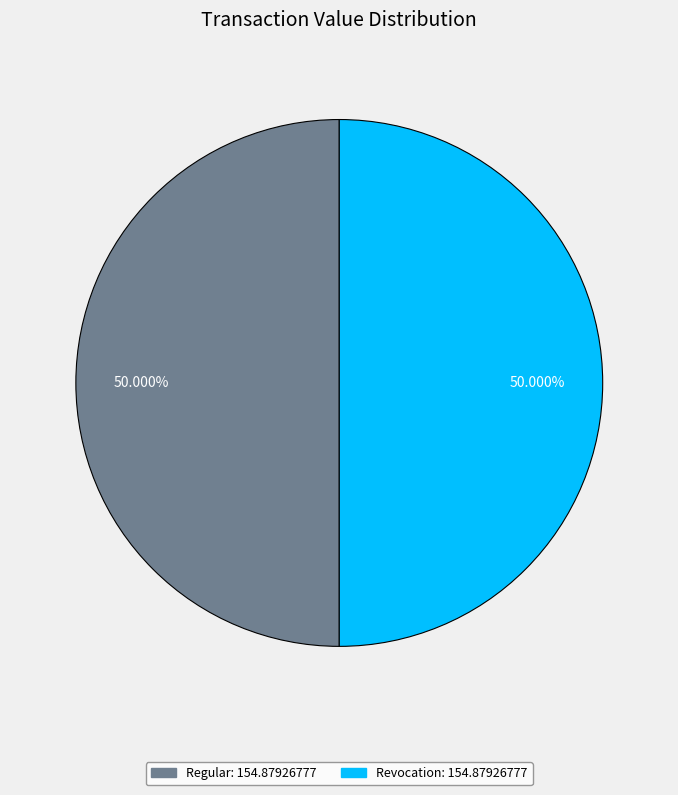

Count the number of slices in the pie.

2